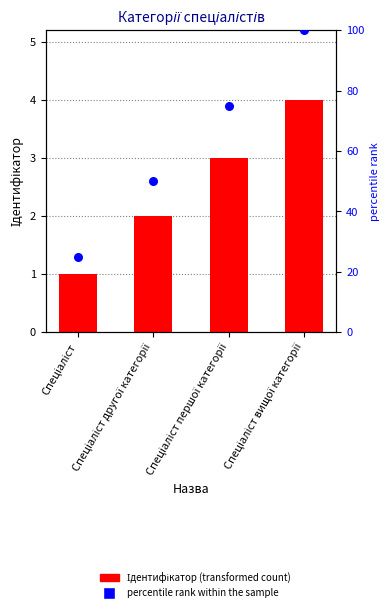

What is the ratio of the value at Спеціаліст другої категорії to the value at Спеціаліст?

2.0